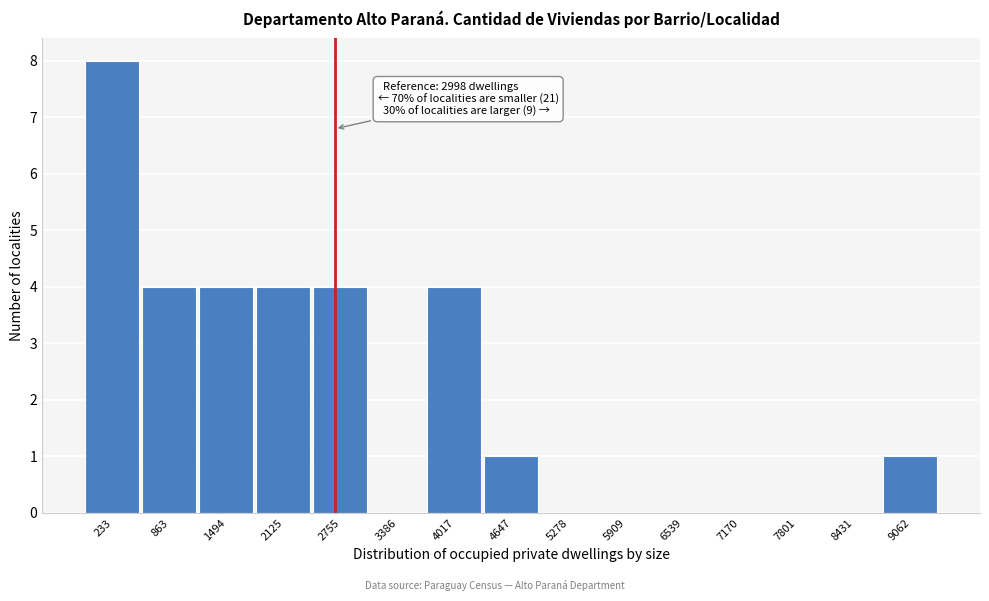

Reading left to right, transcribe all the data shown in this chart.

233=8	863=4	1494=4	2125=4	2755=4	3386=0	4017=4	4647=1	5278=0	5909=0	6539=0	7170=0	7801=0	8431=0	9062=1